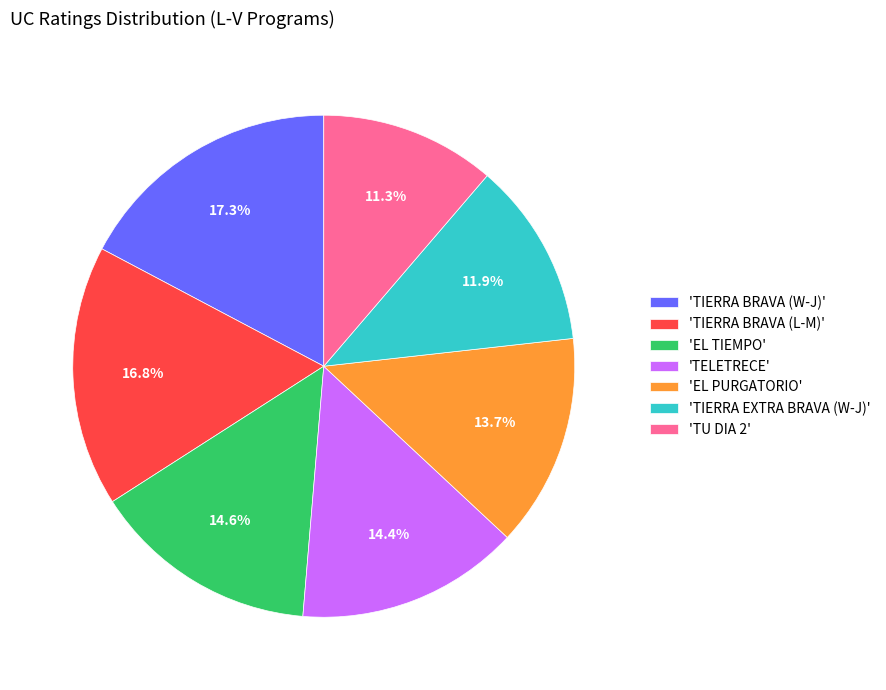

How much of the chart is everything except 'TIERRA BRAVA (W-J)'?

82.7%